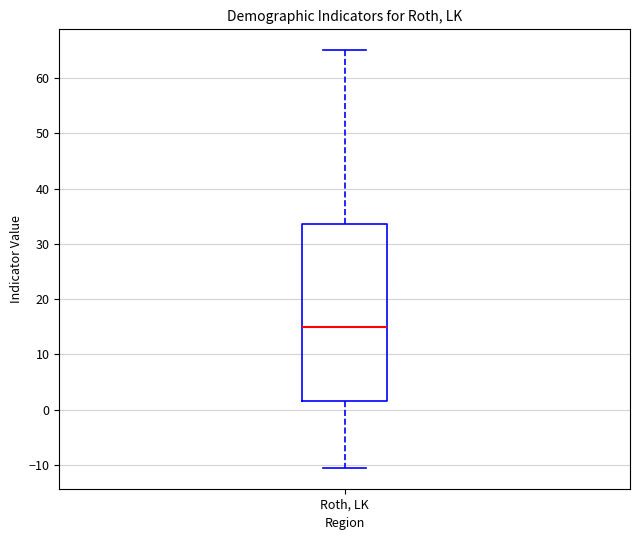

Read this box plot against the y-axis: the position of the median line, the range covered by the box, and the ends of both whiskers. The values are not printed on the chart, so give them approximately, as read against the axis.

median 15, box 2 to 34, whiskers -10 to 65